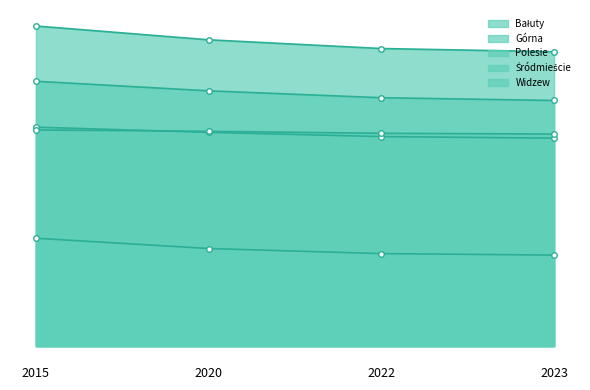

True or false: Śródmieście and Polesie cross at least once.

False